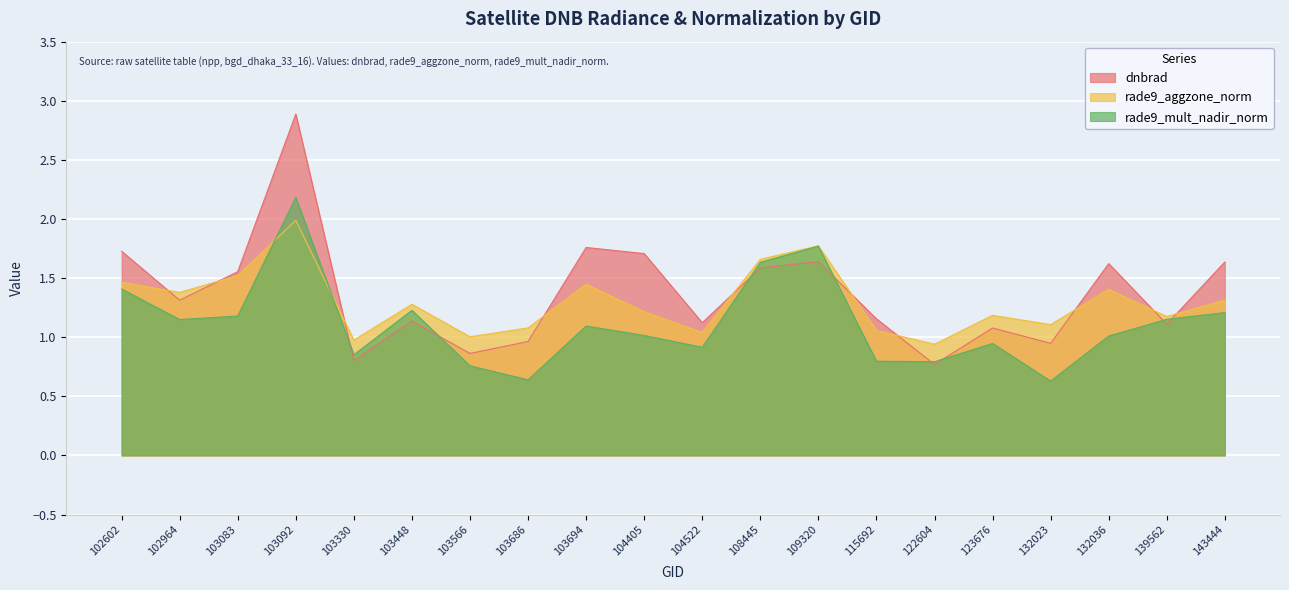

How many interior local valleys does the dnbrad series have?

7